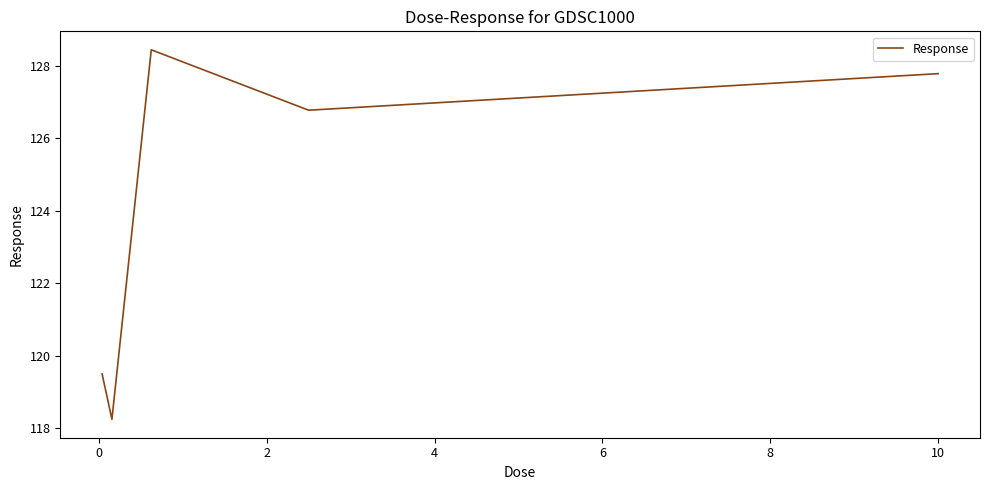

What is the maximum value shown in the chart?

128.4